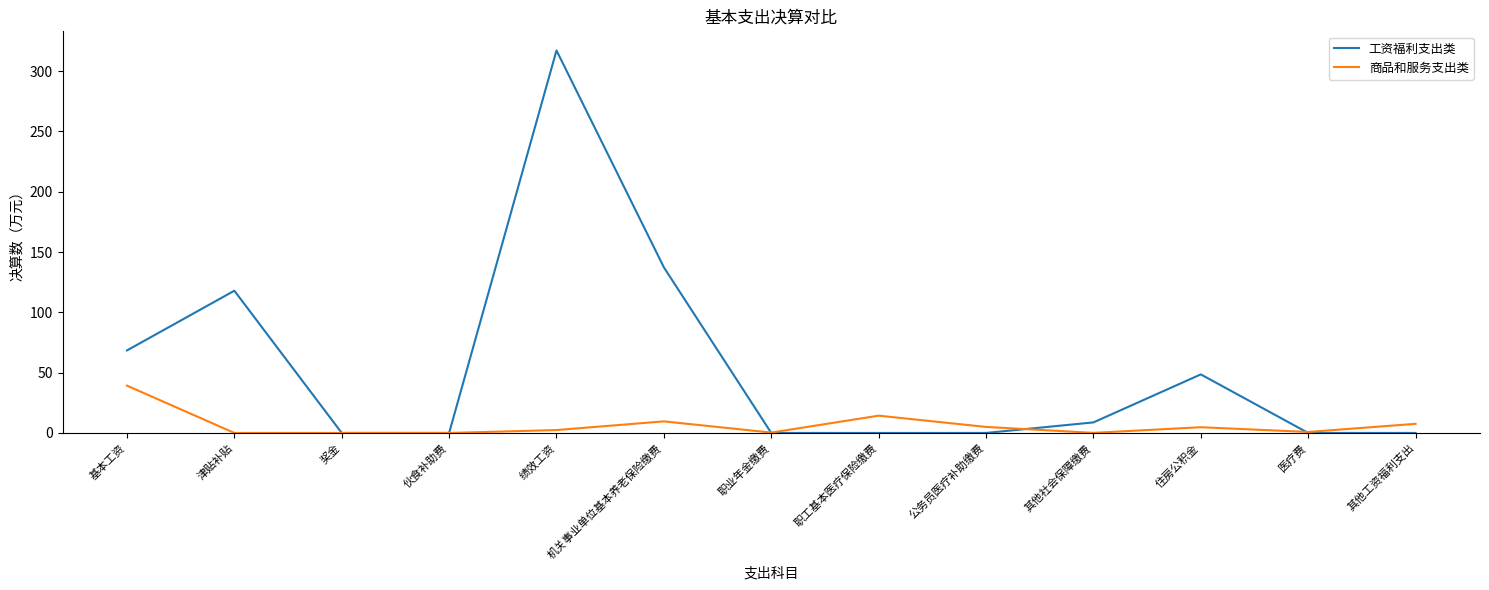

What is the difference between the 工资福利支出类 values at 津贴补贴 and 其他工资福利支出?

117.9